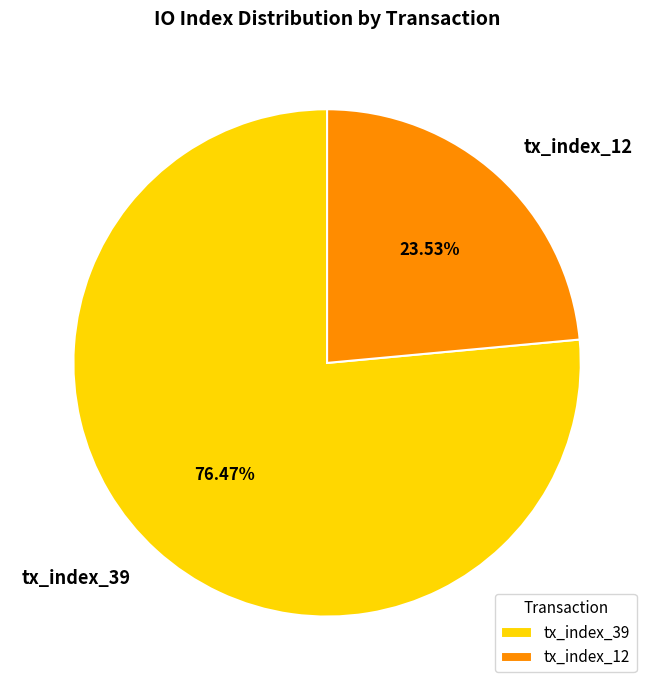

To the nearest percent, what is the combined percentage of tx_index_39 and tx_index_12?

100%